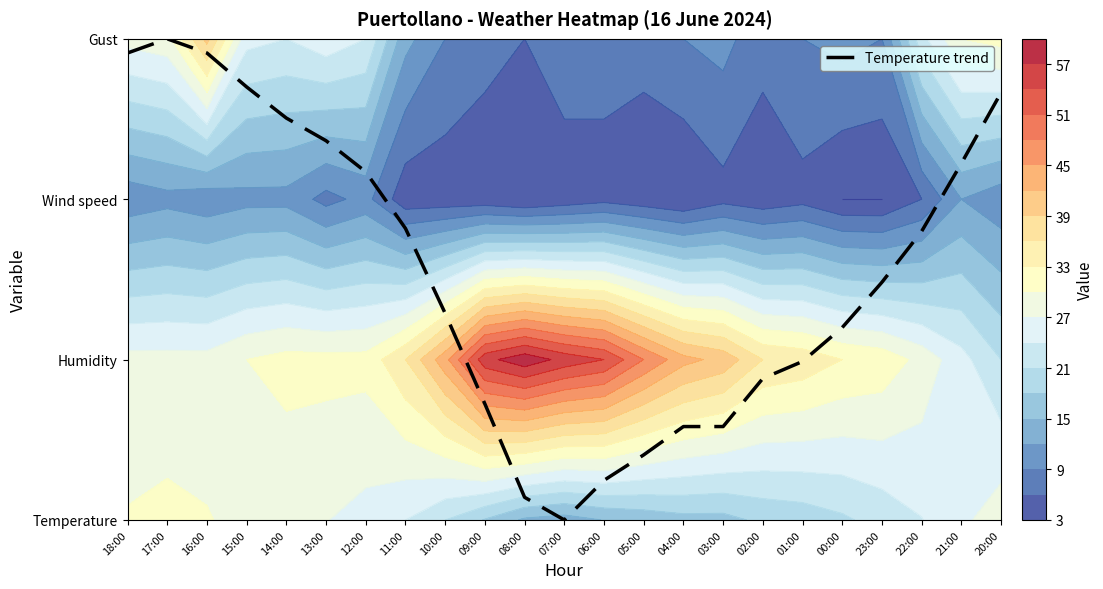

List the labels in order of value, smallest first.

07:00, 08:00, 06:00, 05:00, 04:00, 03:00, 09:00, 02:00, 01:00, 00:00, 10:00, 23:00, 22:00, 11:00, 12:00, 21:00, 13:00, 14:00, 20:00, 15:00, 18:00, 16:00, 17:00